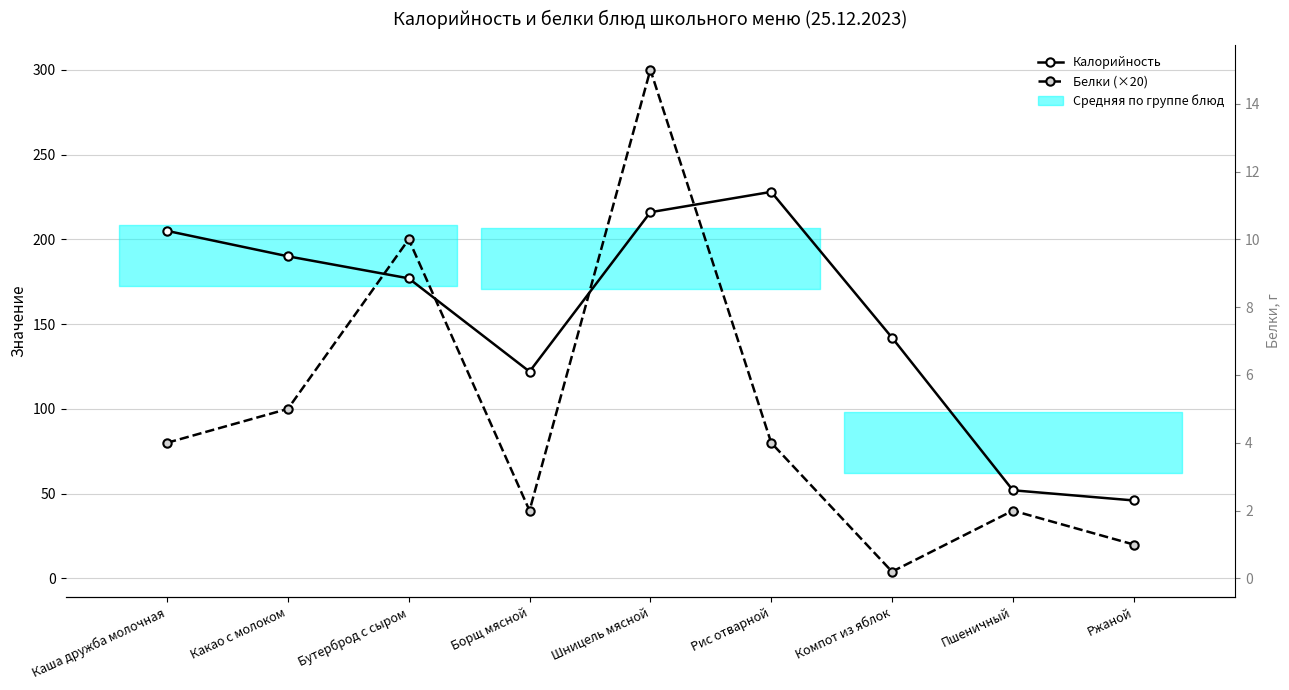

The value of Калорийность at Ржаной is 46. True or false?

True